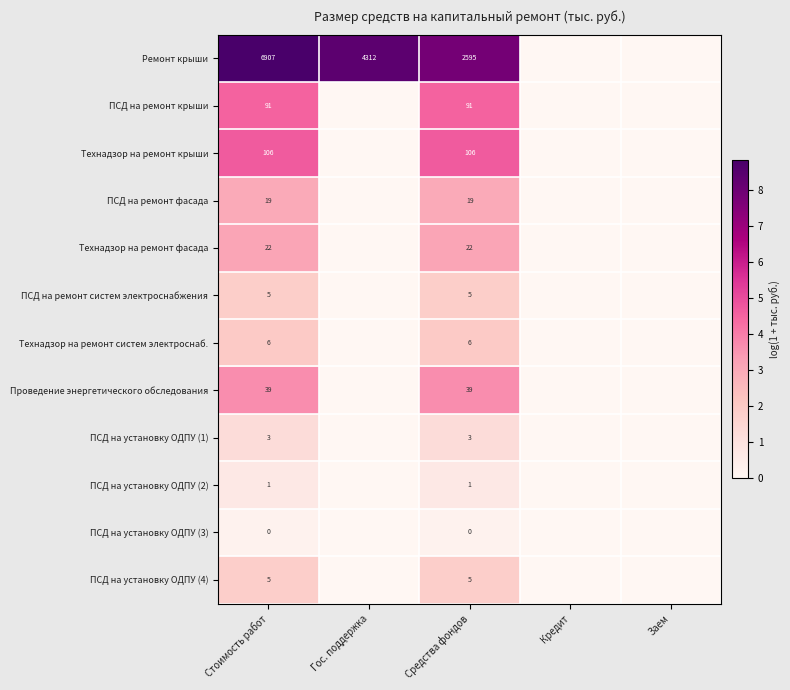

The value of ПСД на ремонт крыши at Стоимость работ is 32. True or false?

False